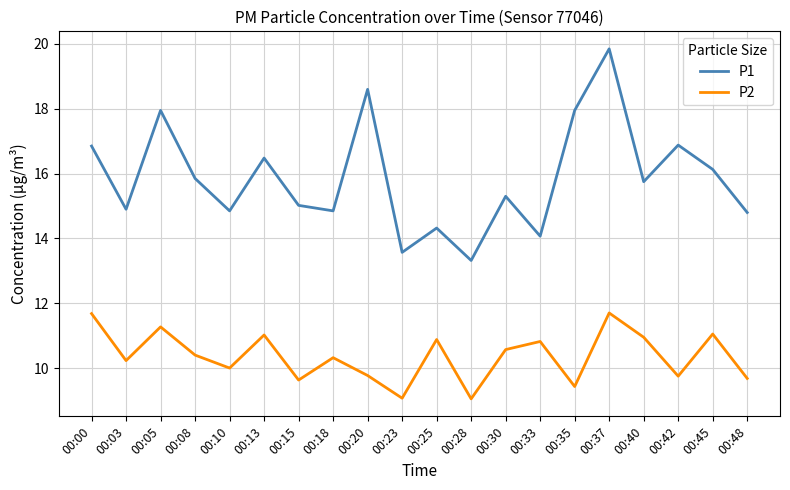

True or false: P1 has a value of 15.8 at 00:40.

True